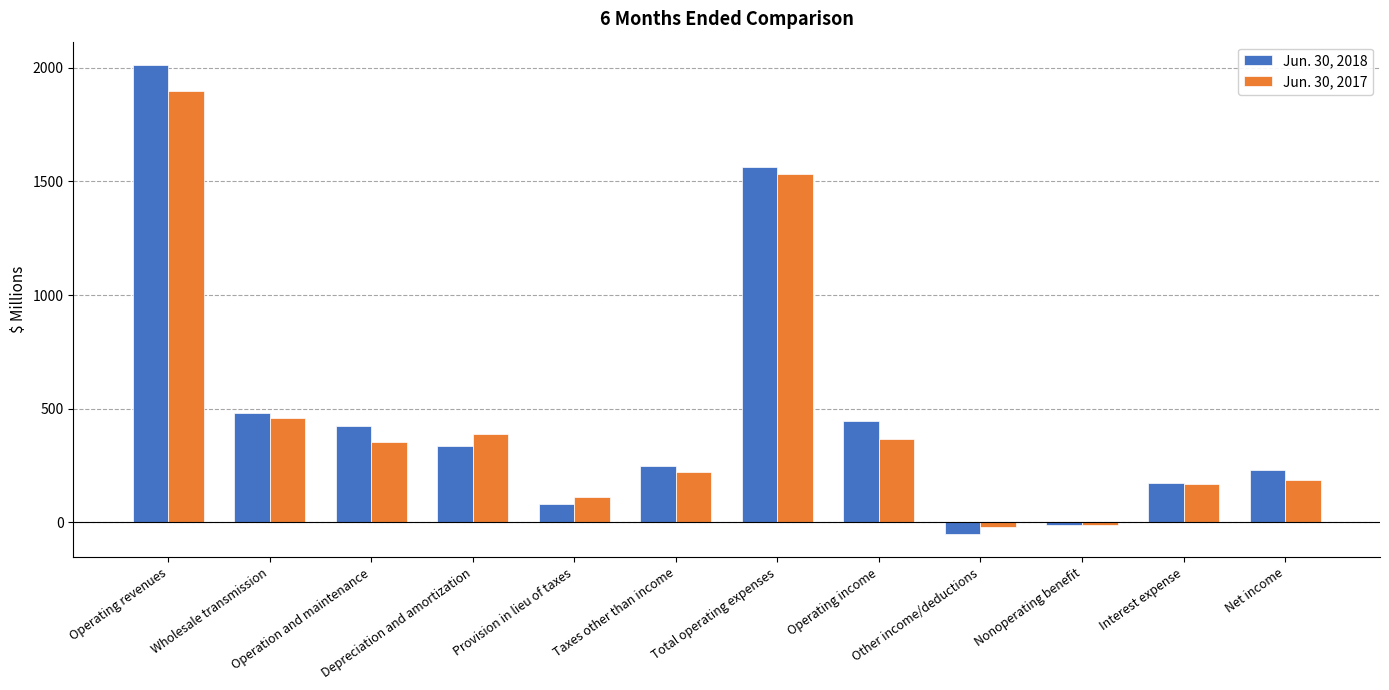

True or false: Jun. 30, 2017 has a value of 73 at Net income.

False